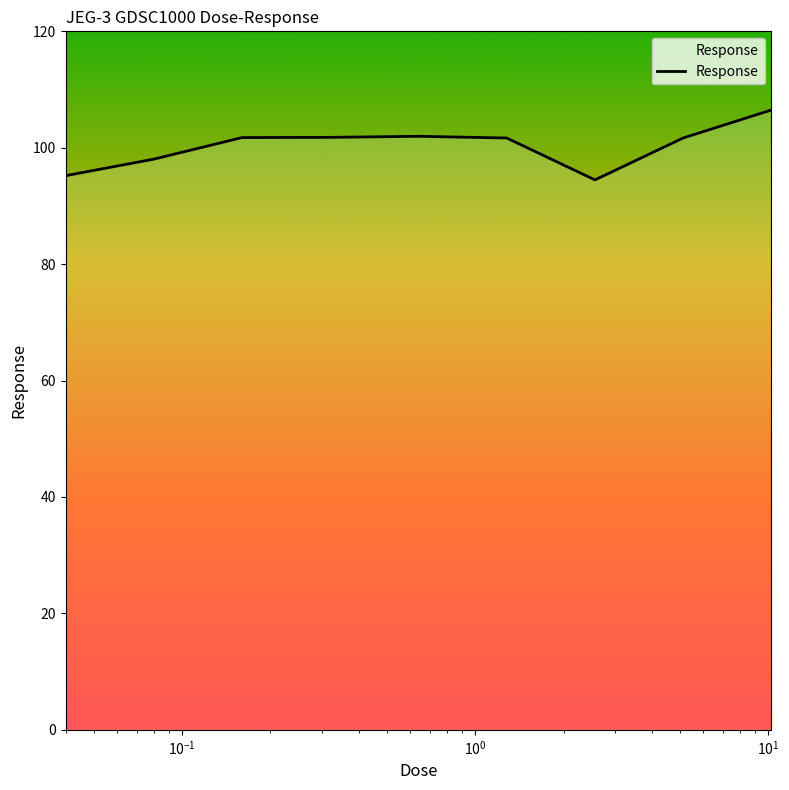

What is the smallest value displayed?

94.5